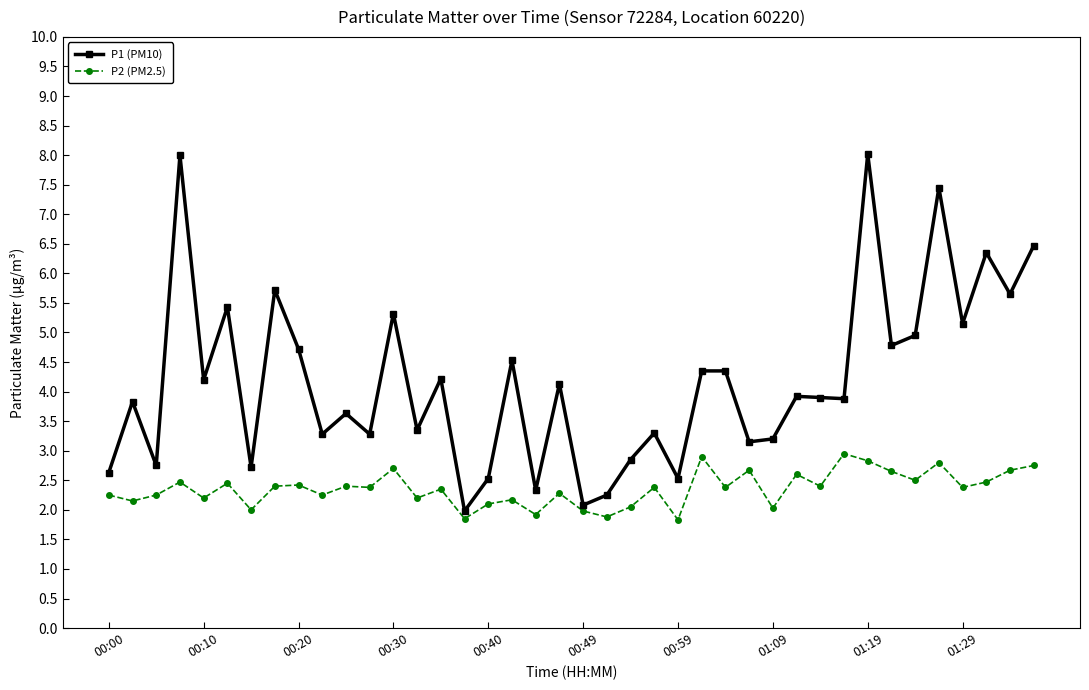

How many values in the P1 (PM10) series exceed 3?

30